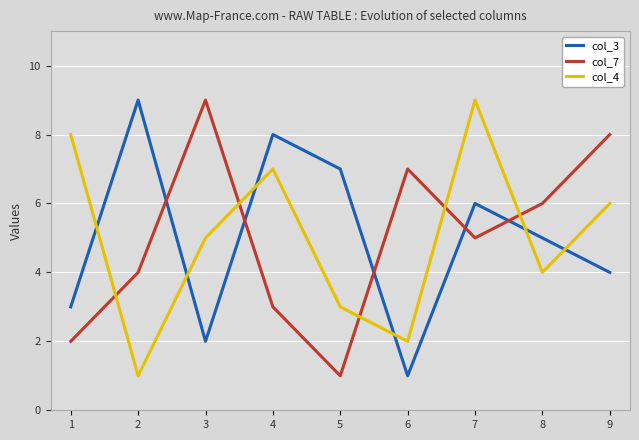

The col_7 series shows 7 at 6. True or false?

True